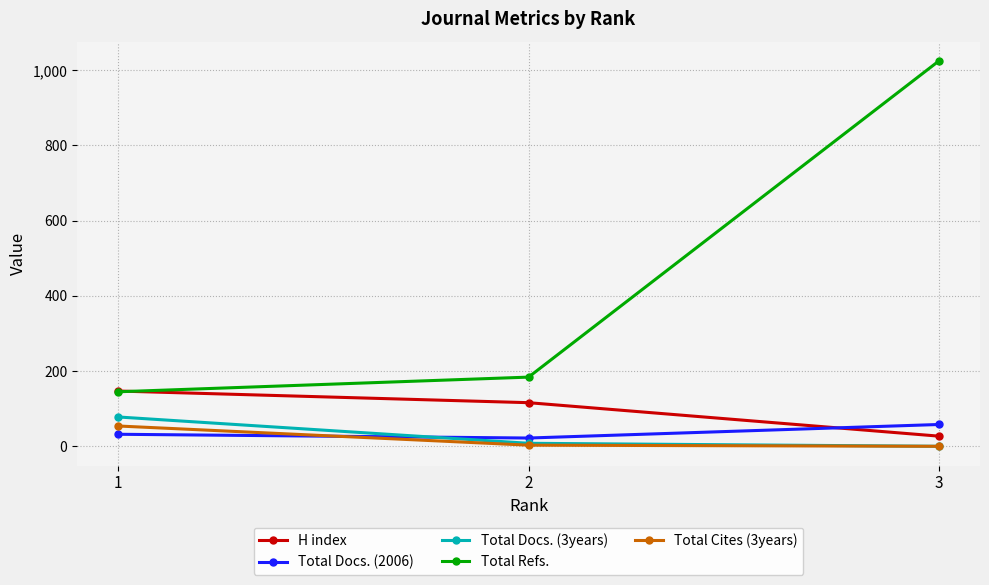

The value of H index at 1 is 147. True or false?

True